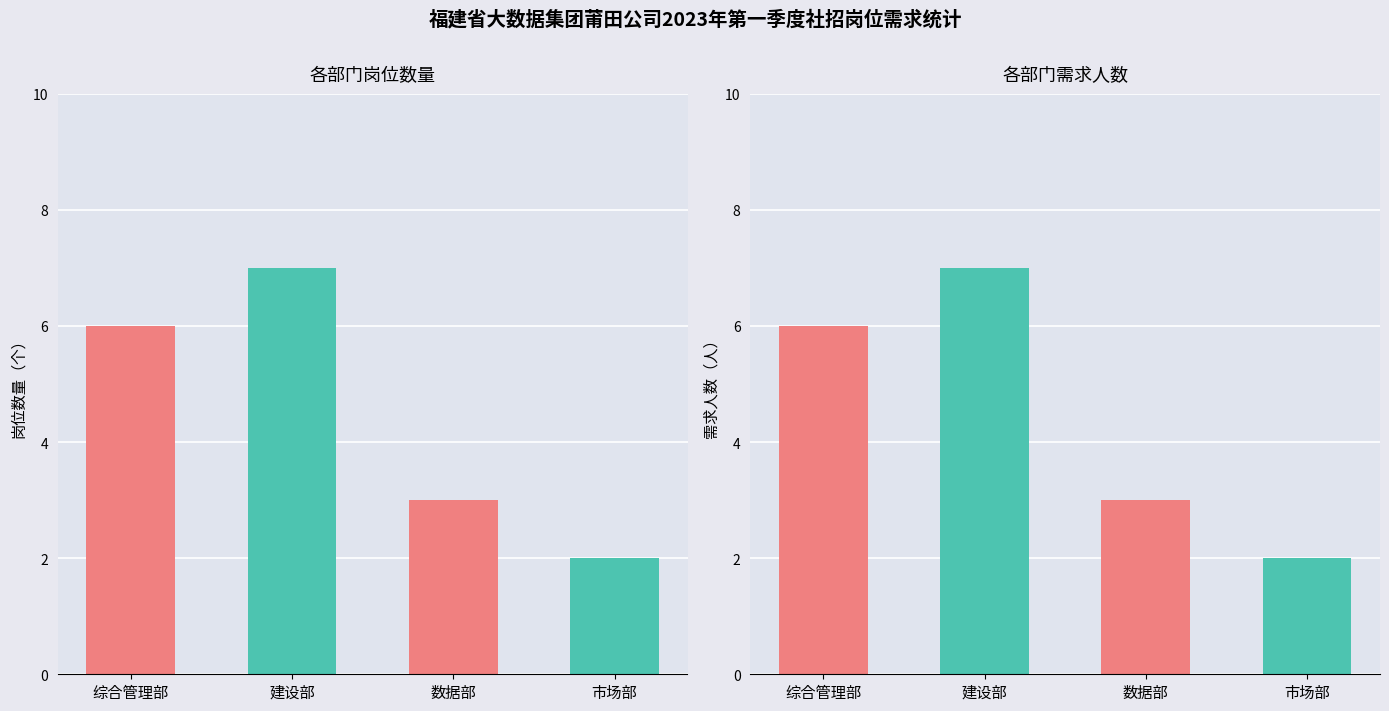

Are the bars grouped side by side (vs. stacked)?

No